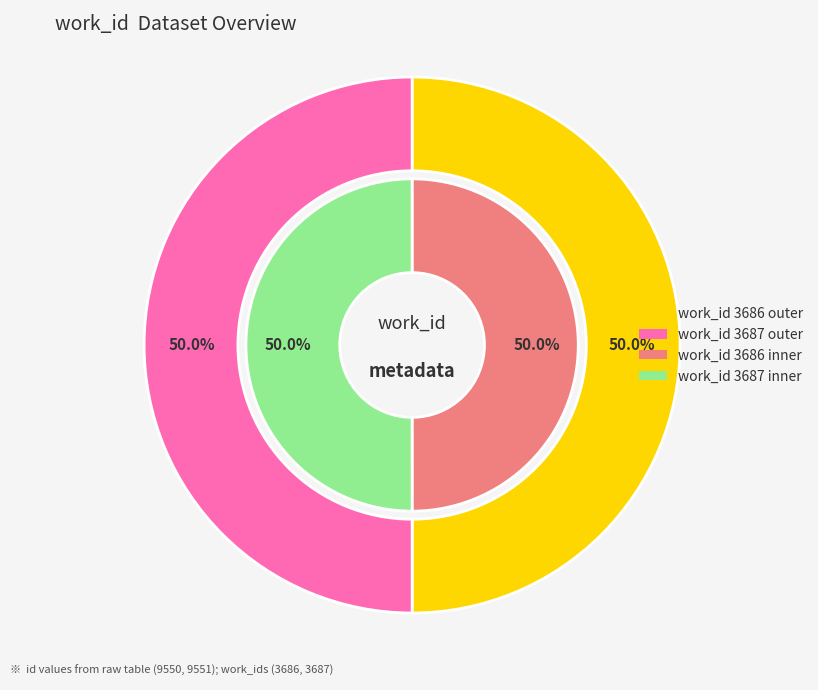

Is 3686 the majority of the pie?

No